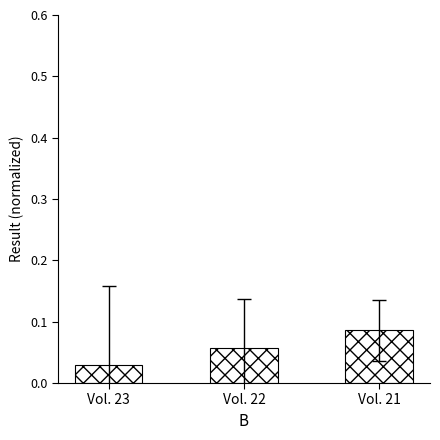

How many bars are there in total?

3